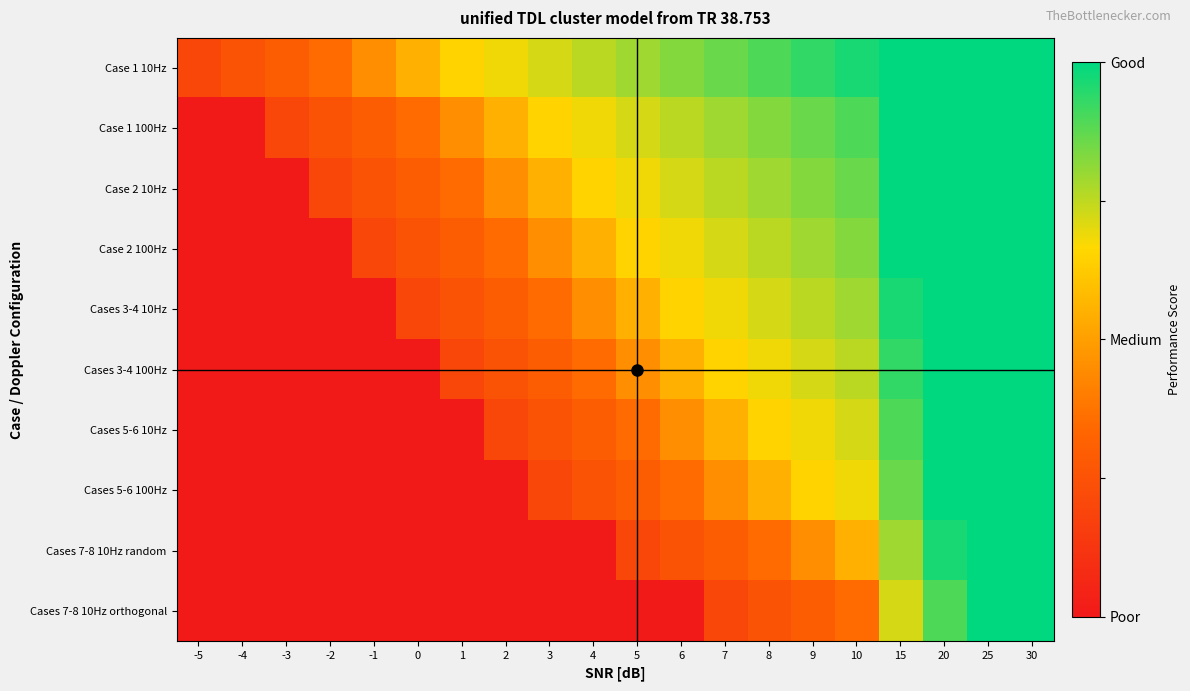

Reading right to left, transcribe all the data shown in this chart.

Case 1 10Hz: 30=1.0	25=1.0	20=1.0	15=1.0	10=1.0	9=0.9	8=0.9	7=0.9	6=0.8	5=0.8	4=0.8	3=0.7	2=0.7	1=0.7	0=0.5	-1=0.4	-2=0.3	-3=0.3	-4=0.2	-5=0.2
Case 1 100Hz: 30=1.0	25=1.0	20=1.0	15=1.0	10=0.9	9=0.9	8=0.8	7=0.8	6=0.8	5=0.7	4=0.7	3=0.7	2=0.5	1=0.4	0=0.3	-1=0.3	-2=0.2	-3=0.2	-4=0.0	-5=0.0
Case 2 10Hz: 30=1.0	25=1.0	20=1.0	15=1.0	10=0.9	9=0.8	8=0.8	7=0.8	6=0.7	5=0.7	4=0.7	3=0.5	2=0.4	1=0.3	0=0.3	-1=0.2	-2=0.2	-3=0.0	-4=0.0	-5=0.0
Case 2 100Hz: 30=1.0	25=1.0	20=1.0	15=1.0	10=0.8	9=0.8	8=0.8	7=0.7	6=0.7	5=0.7	4=0.5	3=0.4	2=0.3	1=0.3	0=0.2	-1=0.2	-2=0.0	-3=0.0	-4=0.0	-5=0.0
Cases 3-4 10Hz: 30=1.0	25=1.0	20=1.0	15=1.0	10=0.8	9=0.8	8=0.7	7=0.7	6=0.7	5=0.5	4=0.4	3=0.3	2=0.3	1=0.2	0=0.2	-1=0.0	-2=0.0	-3=0.0	-4=0.0	-5=0.0
Cases 3-4 100Hz: 30=1.0	25=1.0	20=1.0	15=0.9	10=0.8	9=0.7	8=0.7	7=0.7	6=0.5	5=0.4	4=0.3	3=0.3	2=0.2	1=0.2	0=0.0	-1=0.0	-2=0.0	-3=0.0	-4=0.0	-5=0.0
Cases 5-6 10Hz: 30=1.0	25=1.0	20=1.0	15=0.9	10=0.7	9=0.7	8=0.7	7=0.5	6=0.4	5=0.3	4=0.3	3=0.2	2=0.2	1=0.0	0=0.0	-1=0.0	-2=0.0	-3=0.0	-4=0.0	-5=0.0
Cases 5-6 100Hz: 30=1.0	25=1.0	20=1.0	15=0.9	10=0.7	9=0.7	8=0.5	7=0.4	6=0.3	5=0.3	4=0.2	3=0.2	2=0.0	1=0.0	0=0.0	-1=0.0	-2=0.0	-3=0.0	-4=0.0	-5=0.0
Cases 7-8 10Hz random: 30=1.0	25=1.0	20=1.0	15=0.8	10=0.5	9=0.4	8=0.3	7=0.3	6=0.2	5=0.2	4=0.0	3=0.0	2=0.0	1=0.0	0=0.0	-1=0.0	-2=0.0	-3=0.0	-4=0.0	-5=0.0
Cases 7-8 10Hz orthogonal: 30=1.0	25=1.0	20=0.9	15=0.7	10=0.3	9=0.3	8=0.2	7=0.2	6=0.0	5=0.0	4=0.0	3=0.0	2=0.0	1=0.0	0=0.0	-1=0.0	-2=0.0	-3=0.0	-4=0.0	-5=0.0